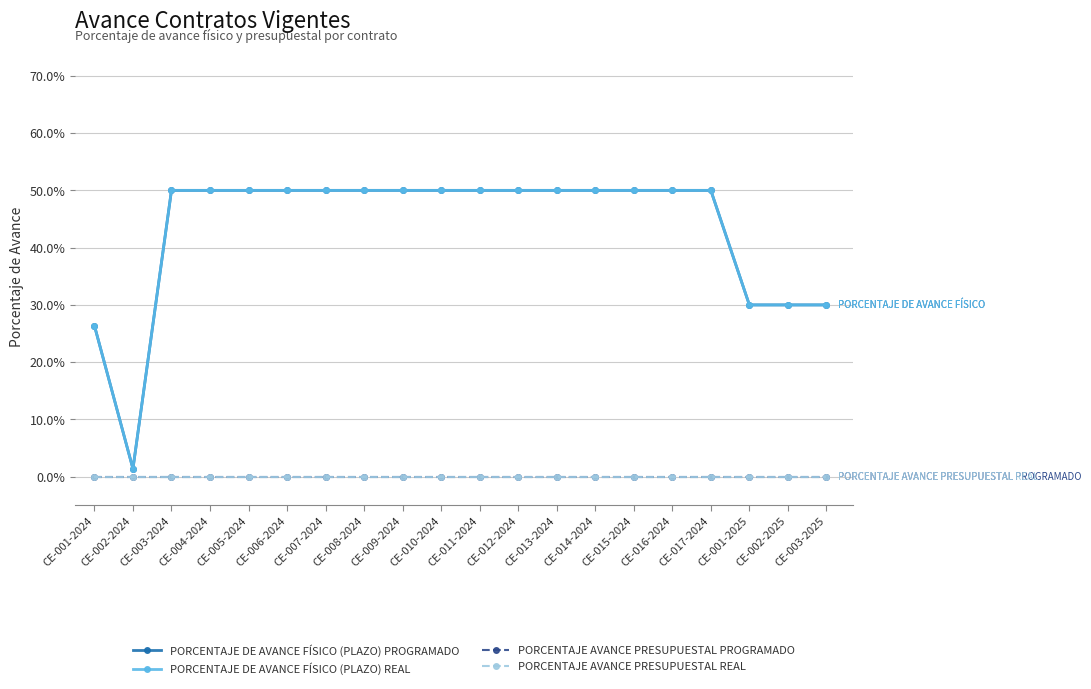

Reading left to right, list all the values displayed in this chart.

PORCENTAJE DE AVANCE FÍSICO (PLAZO) PROGRAMADO: CE-001-2024=0.3	CE-002-2024=0.0	CE-003-2024=0.5	CE-004-2024=0.5	CE-005-2024=0.5	CE-006-2024=0.5	CE-007-2024=0.5	CE-008-2024=0.5	CE-009-2024=0.5	CE-010-2024=0.5	CE-011-2024=0.5	CE-012-2024=0.5	CE-013-2024=0.5	CE-014-2024=0.5	CE-015-2024=0.5	CE-016-2024=0.5	CE-017-2024=0.5	CE-001-2025=0.3	CE-002-2025=0.3	CE-003-2025=0.3
PORCENTAJE DE AVANCE FÍSICO (PLAZO) REAL: CE-001-2024=0.3	CE-002-2024=0.0	CE-003-2024=0.5	CE-004-2024=0.5	CE-005-2024=0.5	CE-006-2024=0.5	CE-007-2024=0.5	CE-008-2024=0.5	CE-009-2024=0.5	CE-010-2024=0.5	CE-011-2024=0.5	CE-012-2024=0.5	CE-013-2024=0.5	CE-014-2024=0.5	CE-015-2024=0.5	CE-016-2024=0.5	CE-017-2024=0.5	CE-001-2025=0.3	CE-002-2025=0.3	CE-003-2025=0.3
PORCENTAJE AVANCE PRESUPUESTAL PROGRAMADO: CE-001-2024=0.0	CE-002-2024=0.0	CE-003-2024=0.0	CE-004-2024=0.0	CE-005-2024=0.0	CE-006-2024=0.0	CE-007-2024=0.0	CE-008-2024=0.0	CE-009-2024=0.0	CE-010-2024=0.0	CE-011-2024=0.0	CE-012-2024=0.0	CE-013-2024=0.0	CE-014-2024=0.0	CE-015-2024=0.0	CE-016-2024=0.0	CE-017-2024=0.0	CE-001-2025=0.0	CE-002-2025=0.0	CE-003-2025=0.0
PORCENTAJE AVANCE PRESUPUESTAL REAL: CE-001-2024=0.0	CE-002-2024=0.0	CE-003-2024=0.0	CE-004-2024=0.0	CE-005-2024=0.0	CE-006-2024=0.0	CE-007-2024=0.0	CE-008-2024=0.0	CE-009-2024=0.0	CE-010-2024=0.0	CE-011-2024=0.0	CE-012-2024=0.0	CE-013-2024=0.0	CE-014-2024=0.0	CE-015-2024=0.0	CE-016-2024=0.0	CE-017-2024=0.0	CE-001-2025=0.0	CE-002-2025=0.0	CE-003-2025=0.0